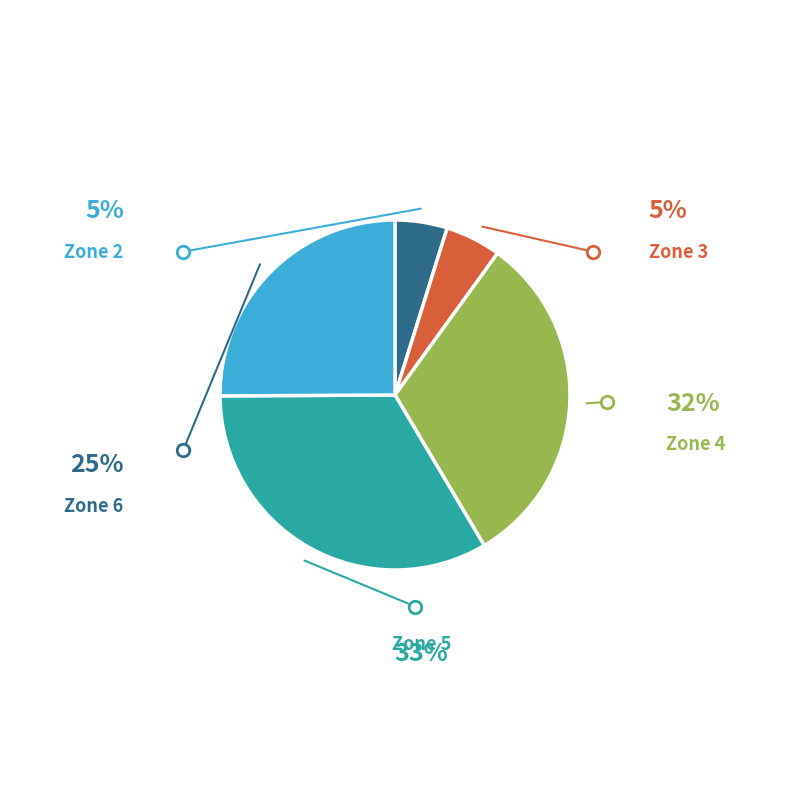

Does any single category account for the majority?

No